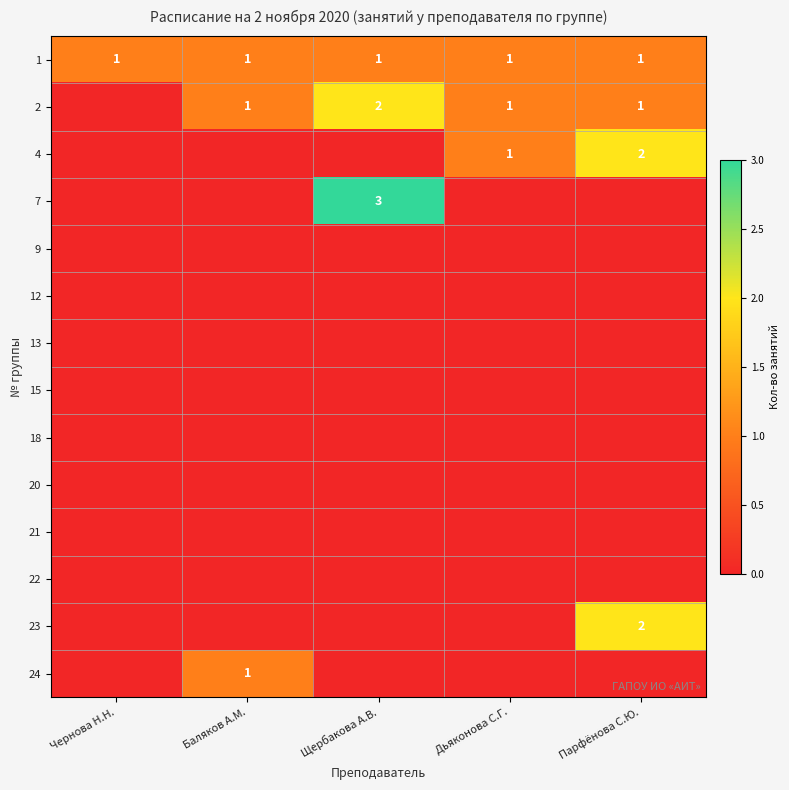

Which label corresponds to the smallest value in the chart?

Чернова Н.Н.